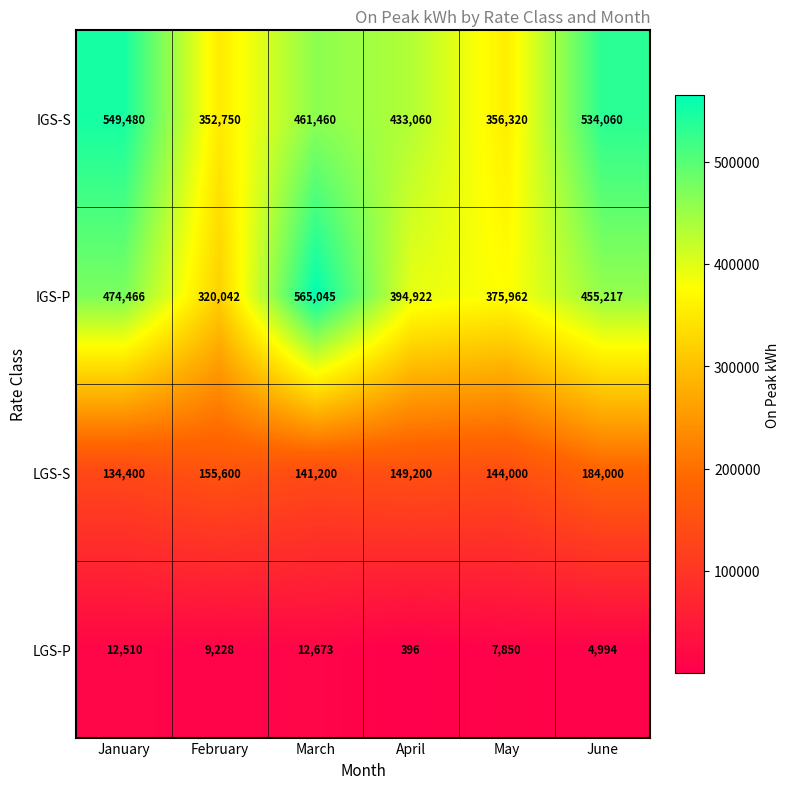

What is the sum of all LGS-P values?

47651